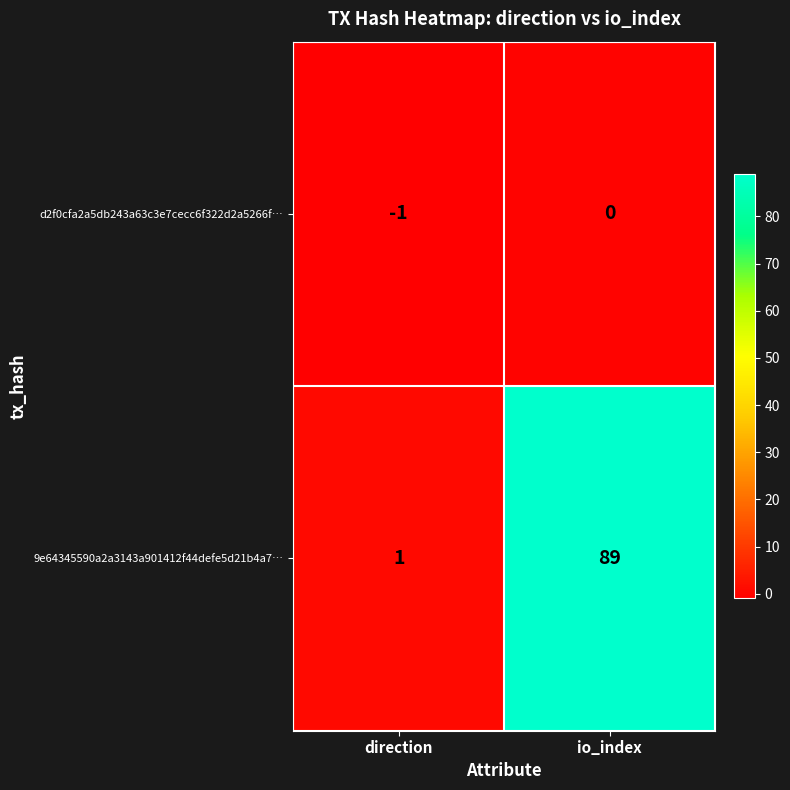

Reading left to right, extract all data points from this chart.

d2f0cfa2a5db243a63c3e7cecc6f322d2a5266f…: -1	0
9e64345590a2a3143a901412f44defe5d21b4a7…: 1	89